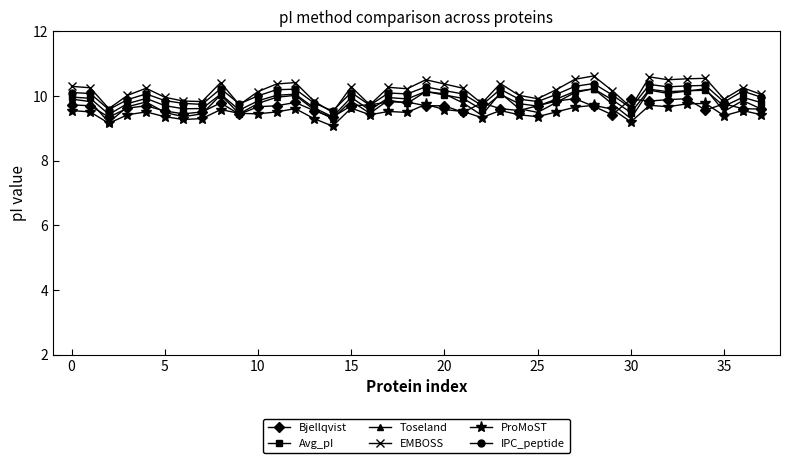

True or false: Toseland has more than 0 interior local peaks.

True